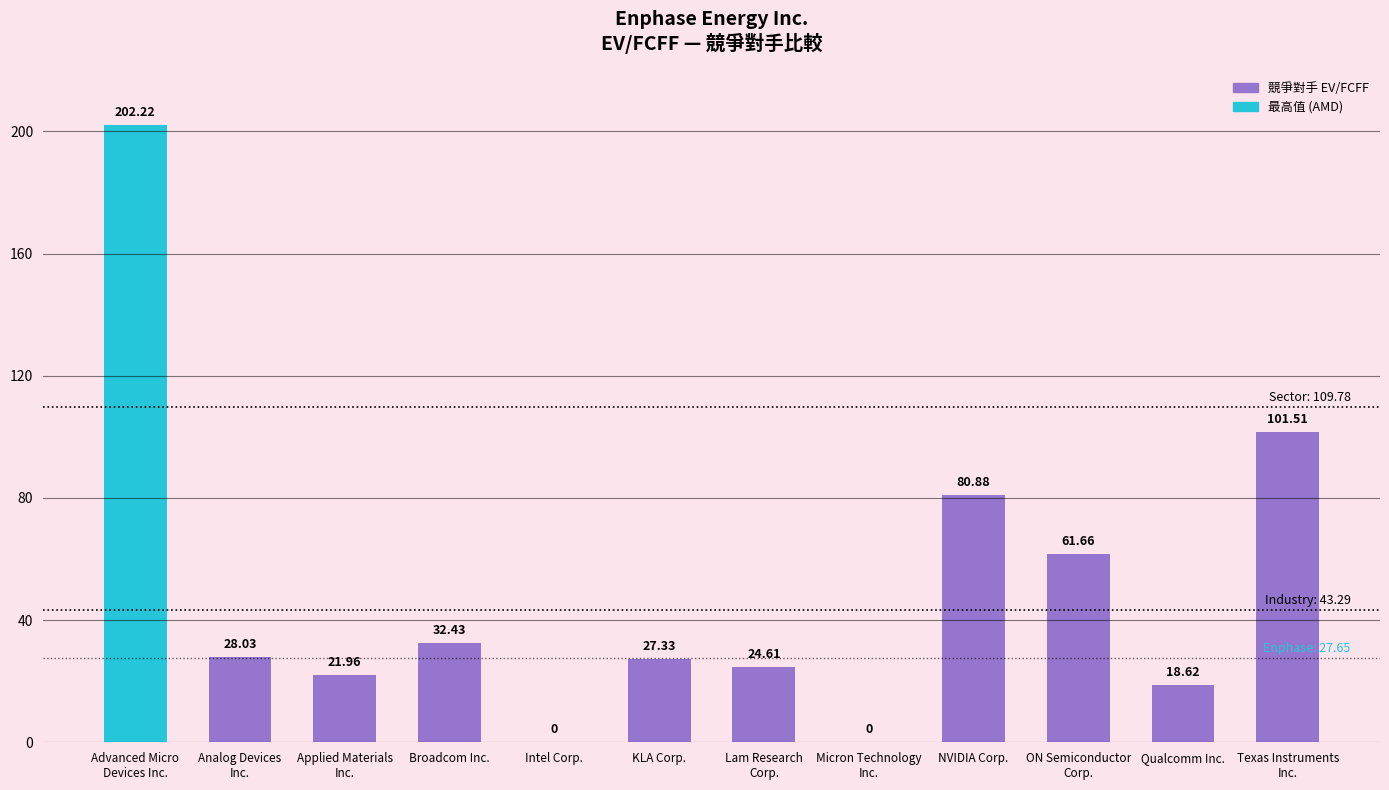

Approximately how many times larger is the value at KLA Corp. compared to Analog Devices
Inc.?

1.0